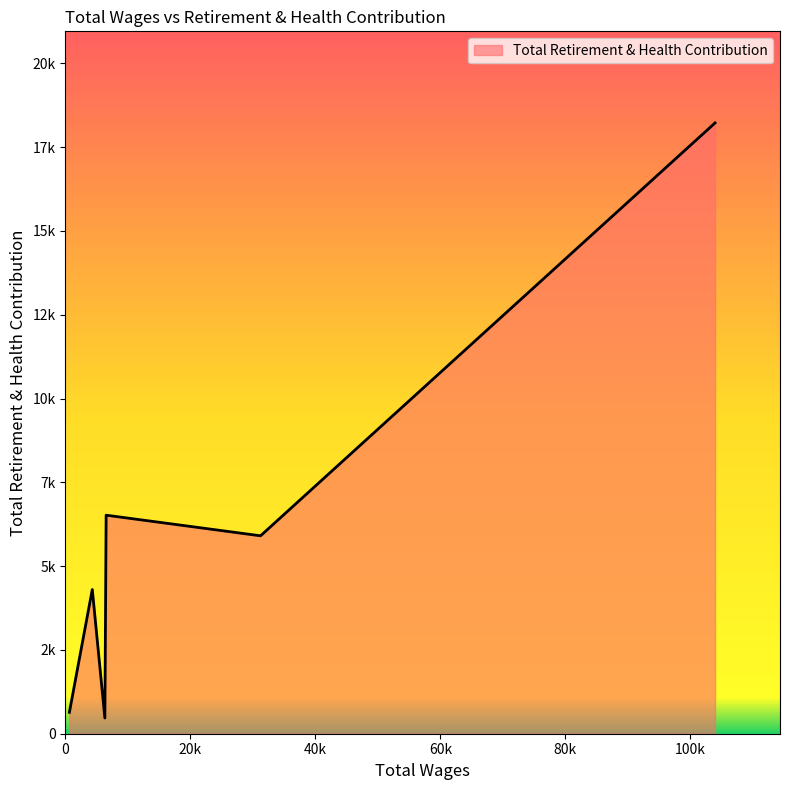

Does the chart display data point markers on the line(s)?

No